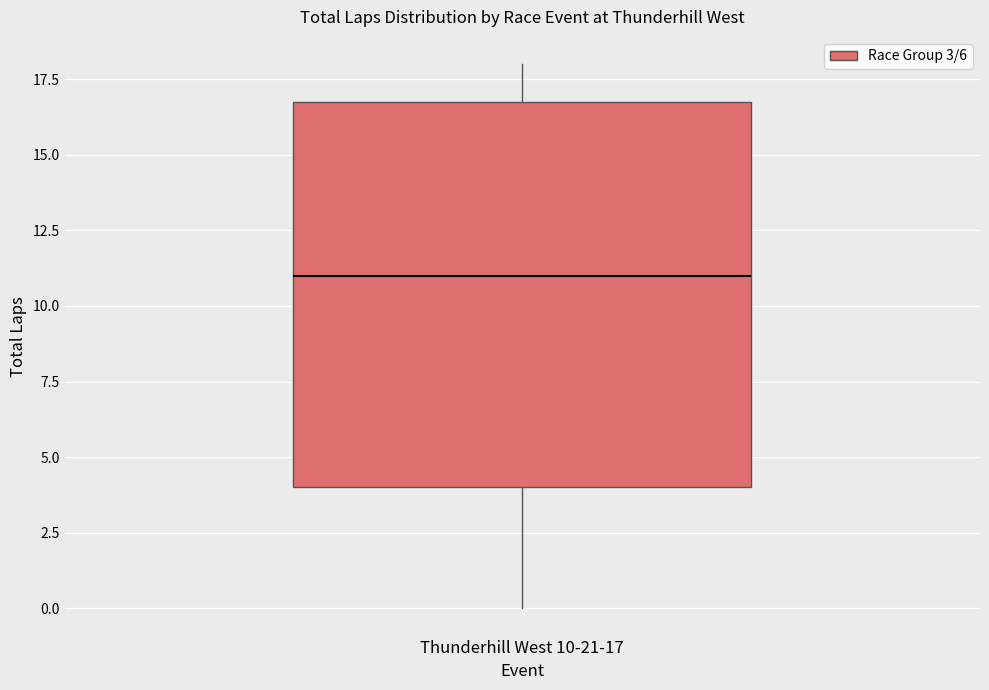

Where is the lower edge of the box for Thunderhill West 10-21-17 on the y-axis? The values are not printed on the chart, so give them approximately, as read against the axis.

4